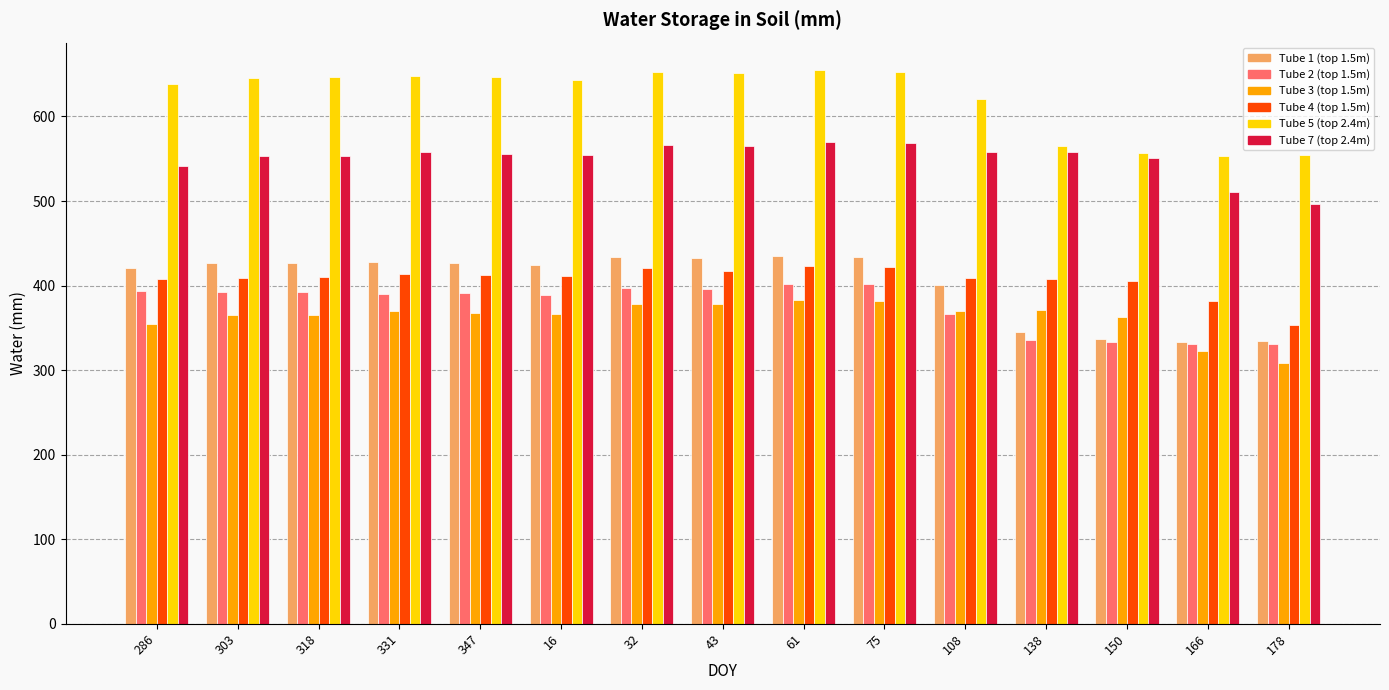

How many bars are there in each group?

6